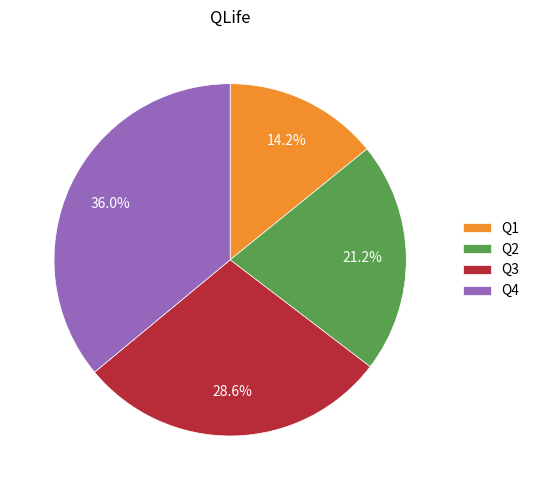

Is there a majority slice in this chart?

No